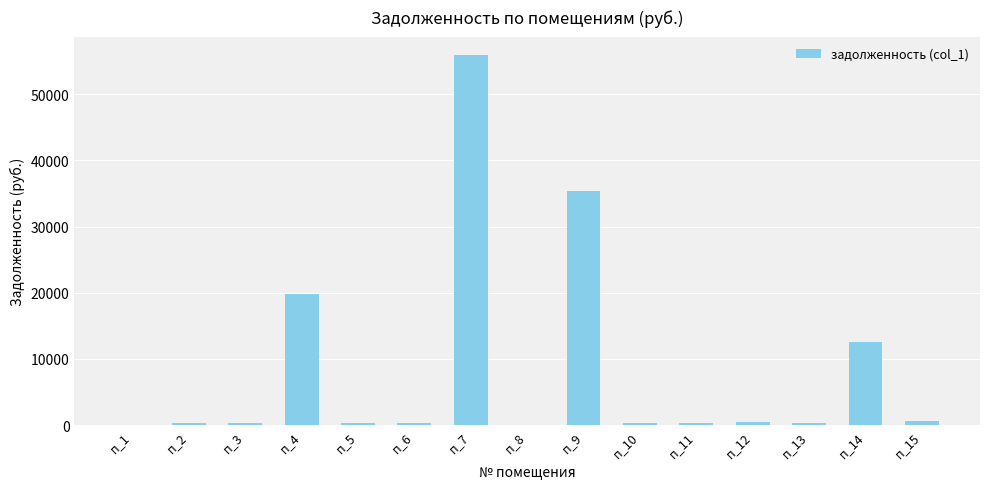

Is it true that the value at п_4 is 13426.0?

False